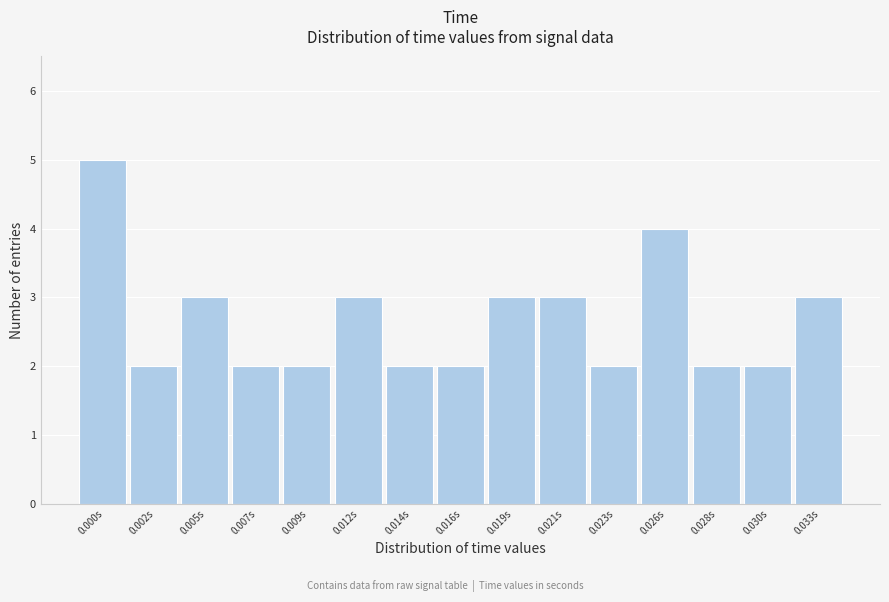

Reading left to right, transcribe all the data shown in this chart.

0.000s=5	0.002s=2	0.005s=3	0.007s=2	0.009s=2	0.012s=3	0.014s=2	0.016s=2	0.019s=3	0.021s=3	0.023s=2	0.026s=4	0.028s=2	0.030s=2	0.033s=3